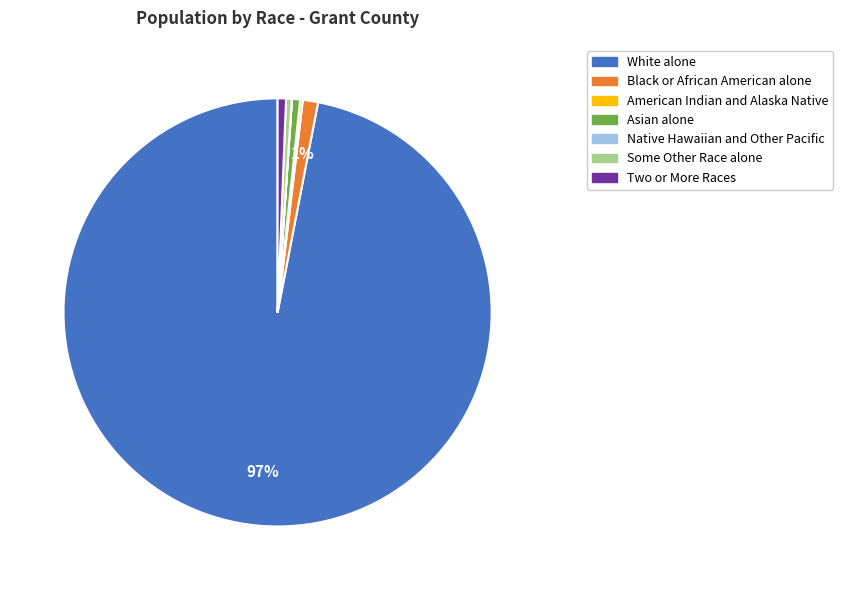

Which slice is the largest?

White alone